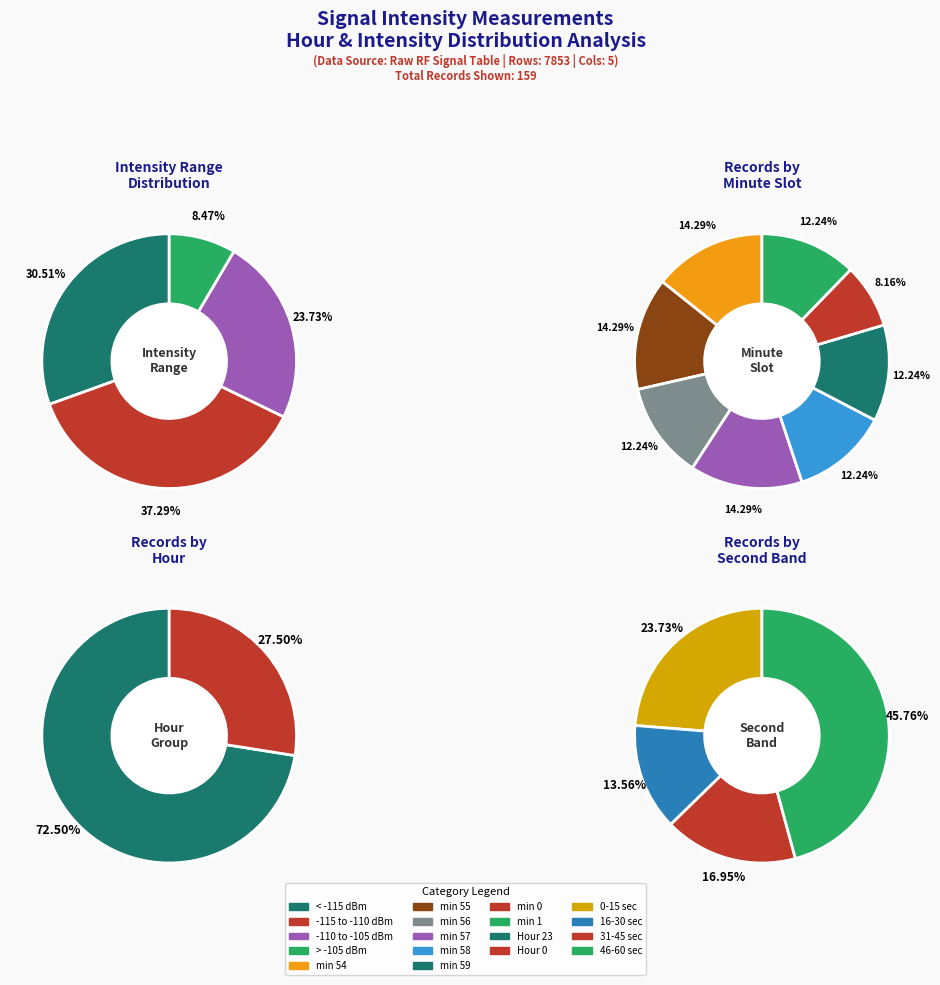

Is there any slice that represents more than half of the pie?

Yes